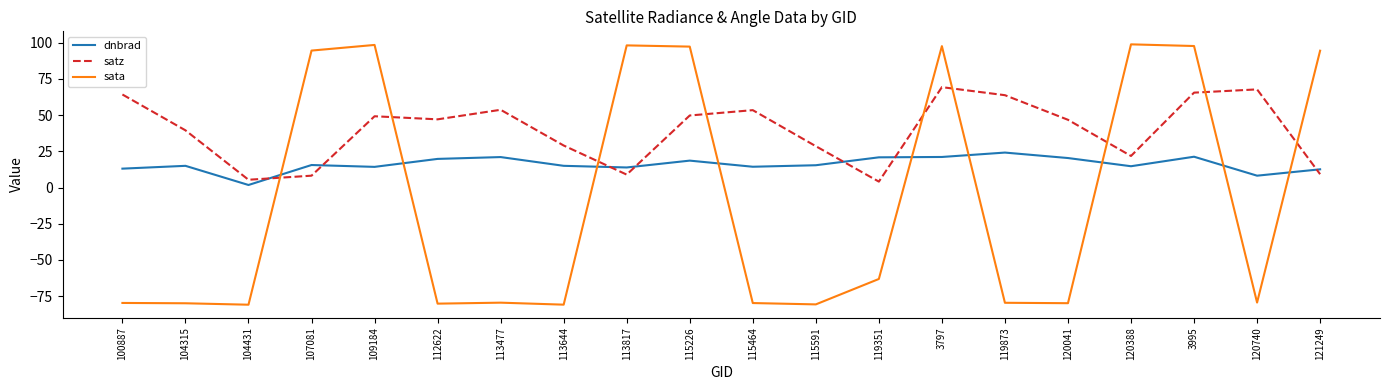

Which series has the largest total across all categories?

satz